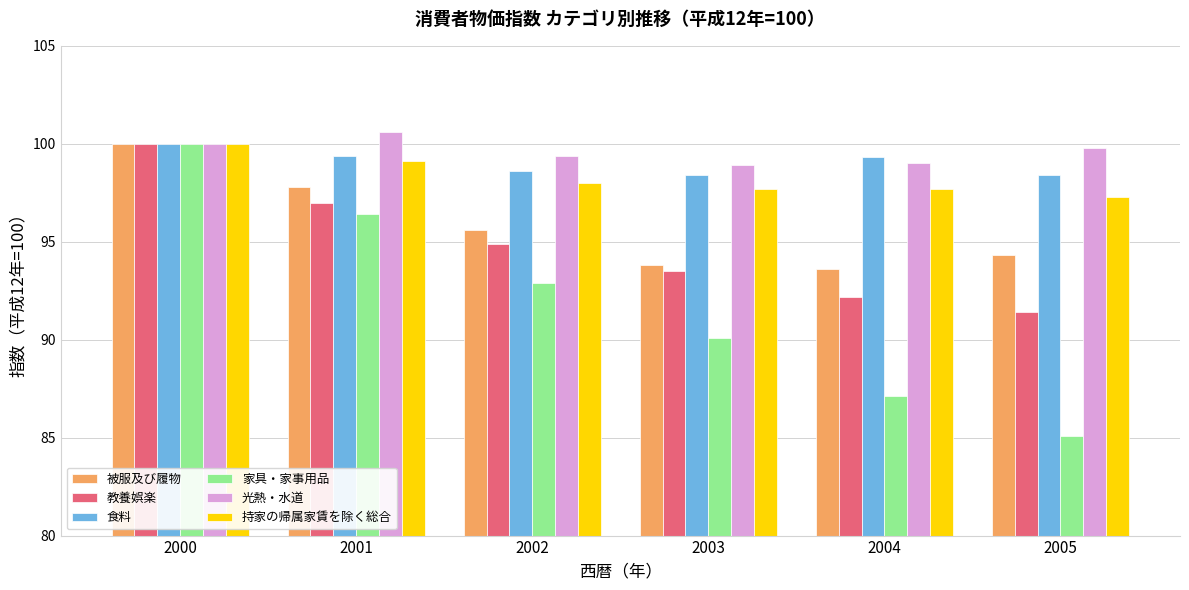

Is it true that 光熱・水道 equals 148.1 at 2004?

False